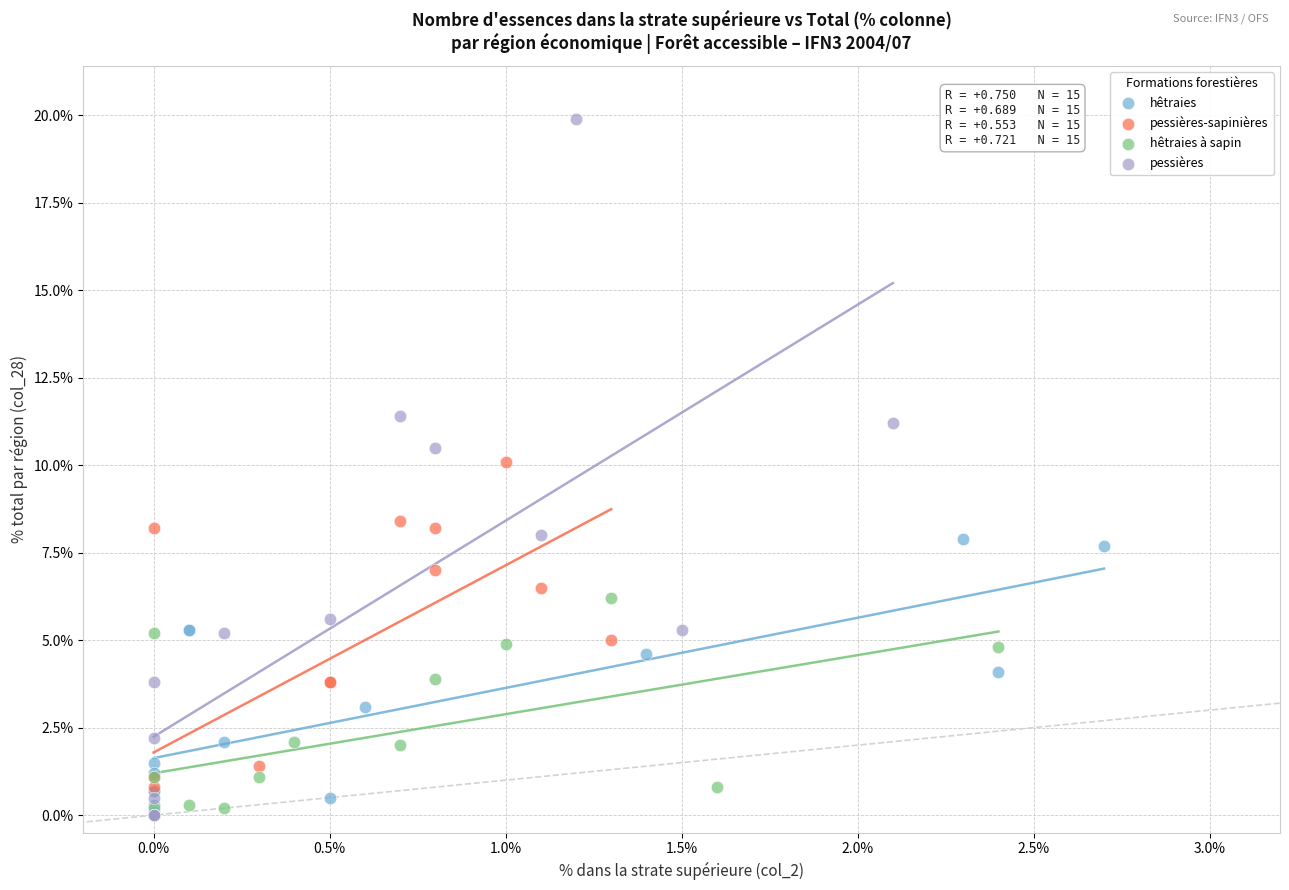

Which series reaches the maximum Y coordinate?

pessières